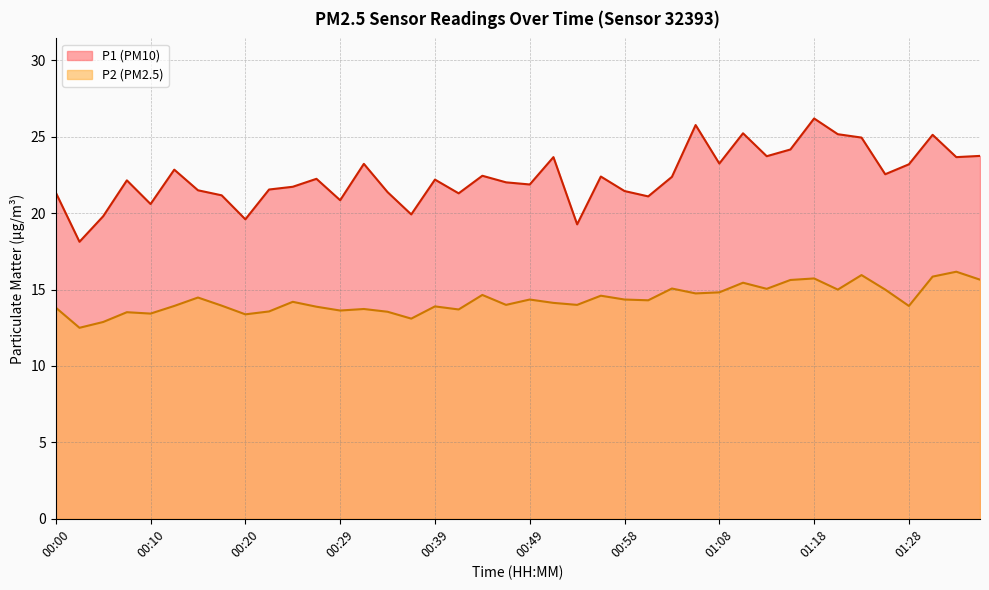

What is the label of the 39th point from the left?

01:32